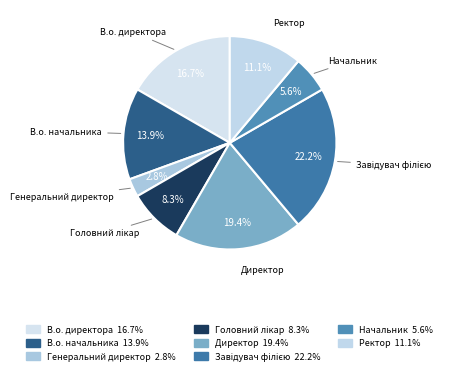

Count the number of slices in the pie.

8